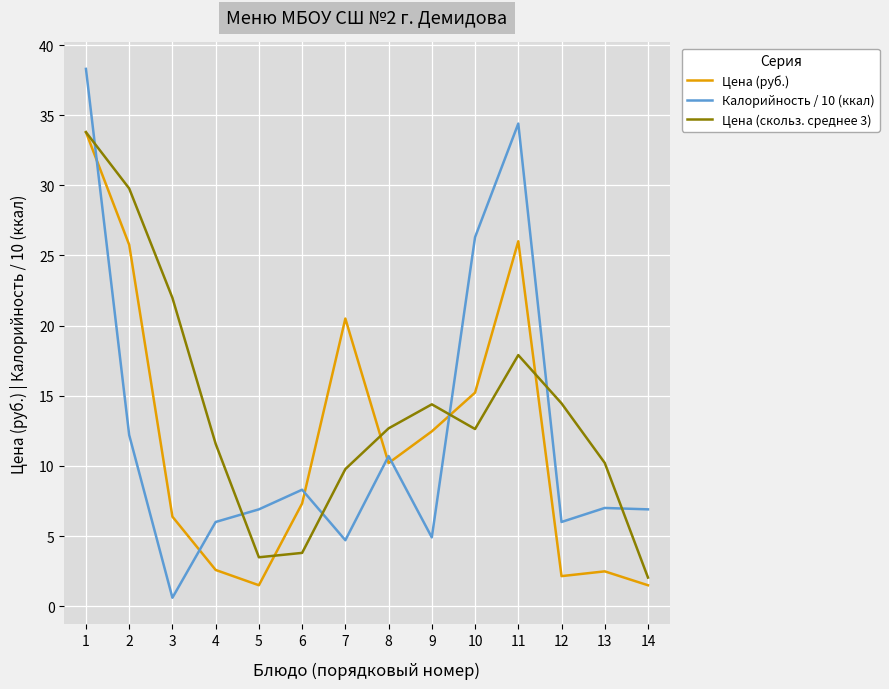

Rank the series at 12 from lowest to highest value.

Цена (руб.), Калорийность / 10 (ккал), Цена (скольз. среднее 3)